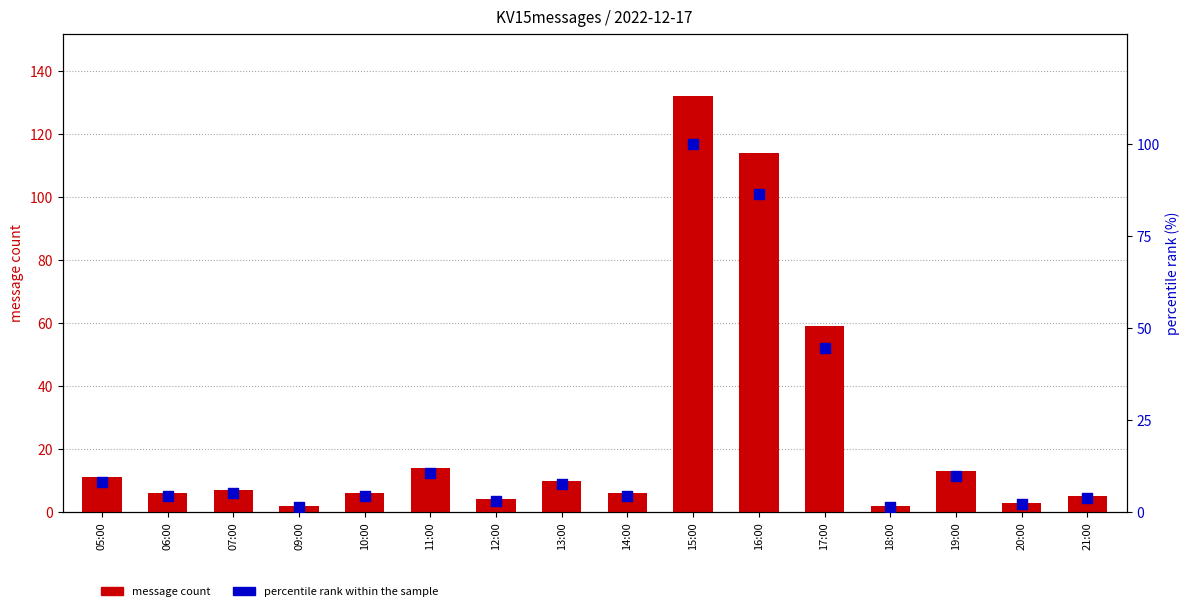

What are all the series names shown in the legend?

message count, percentile rank within the sample